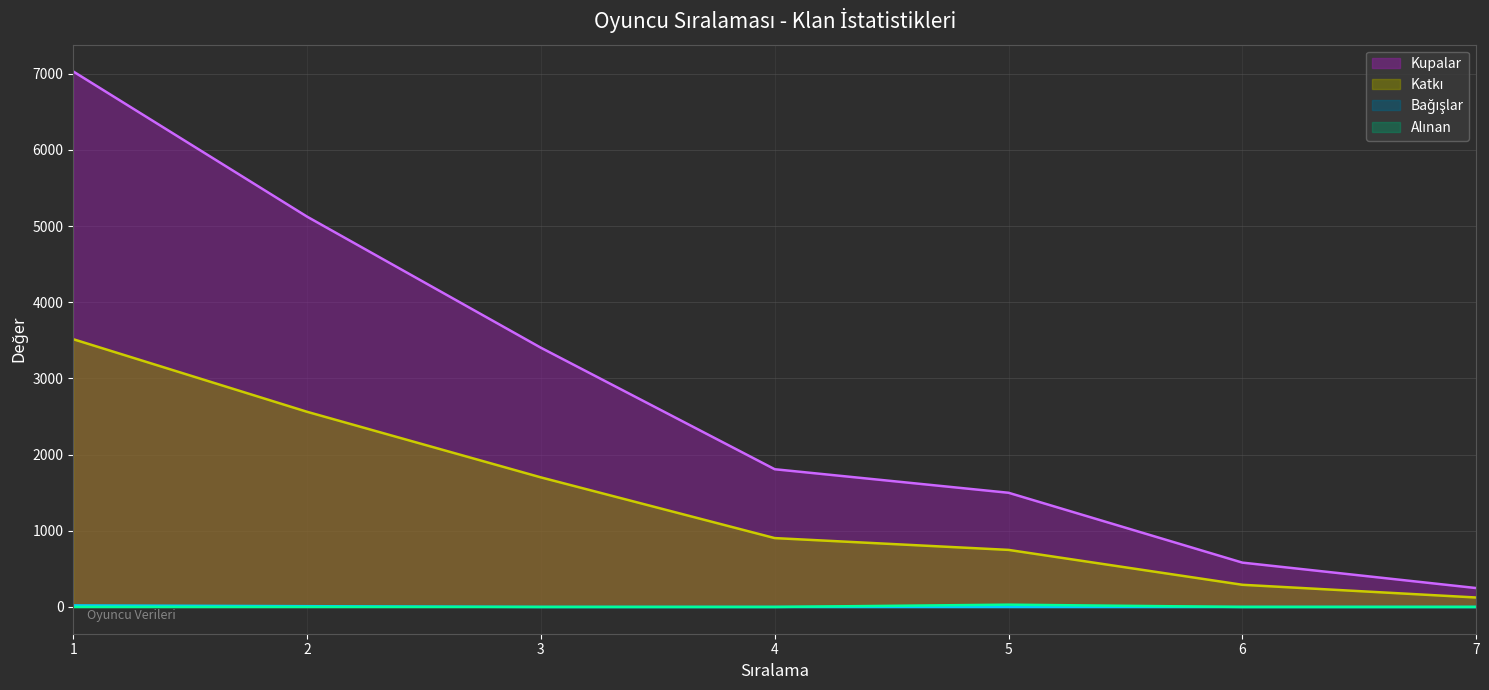

What is the difference between the highest and lowest values at 5?

1499